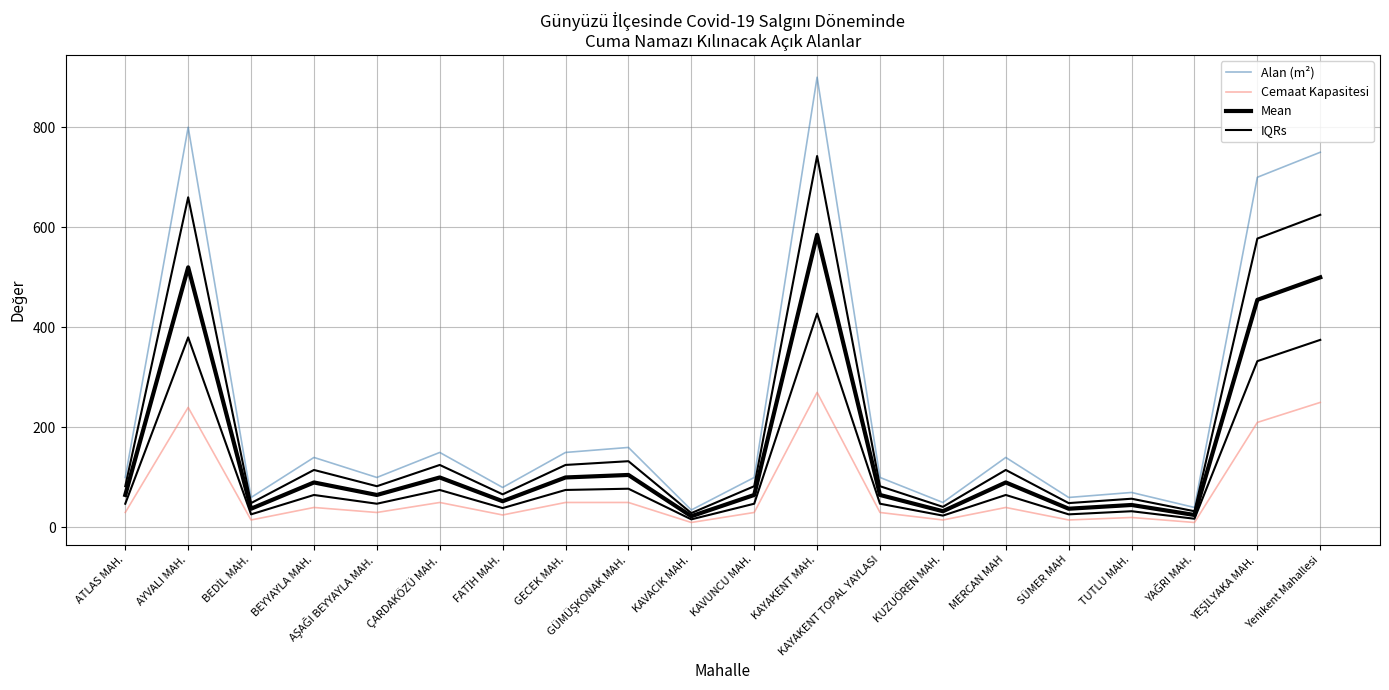

Reading left to right, what are all the values shown in this chart?

Alan (m²): 100.0	800.0	60.0	140.0	100.0	150.0	80.0	150.0	160.0	35.0	100.0	900.0	100.0	50.0	140.0	60.0	70.0	40.0	700.0	750.0
Cemaat Kapasitesi: 30.0	240.0	15.0	40.0	30.0	50.0	25.0	50.0	50.0	10.0	30.0	270.0	30.0	15.0	40.0	15.0	20.0	10.0	210.0	250.0
Mean: 65.0	520.0	37.5	90.0	65.0	100.0	52.5	100.0	105.0	22.5	65.0	585.0	65.0	32.5	90.0	37.5	45.0	25.0	455.0	500.0
IQRs: 82.5	660.0	48.8	115.0	82.5	125.0	66.2	125.0	132.5	28.8	82.5	742.5	82.5	41.2	115.0	48.8	57.5	32.5	577.5	625.0